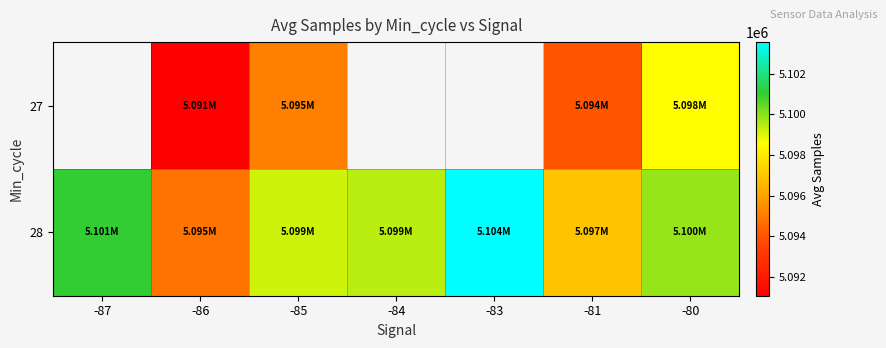

Is it true that 28 equals 2254854.7 at -80?

False